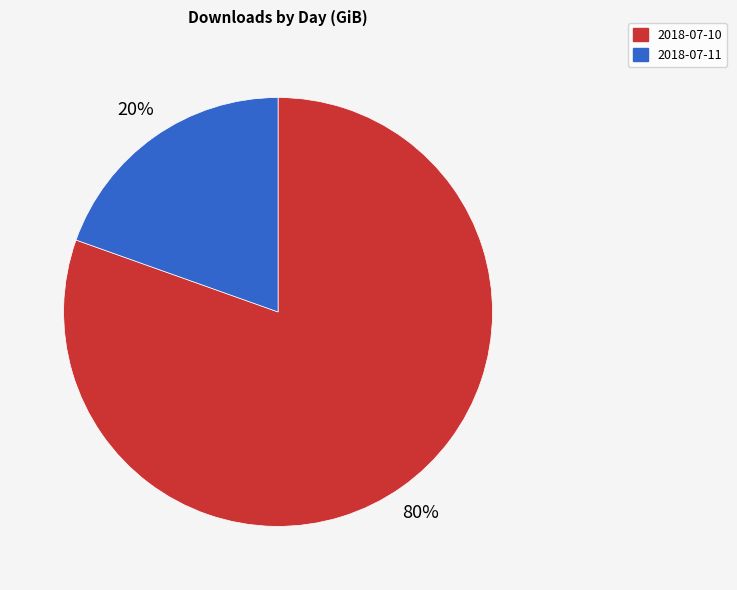

To the nearest percent, what is the combined percentage of 2018-07-11 and 2018-07-10?

100%